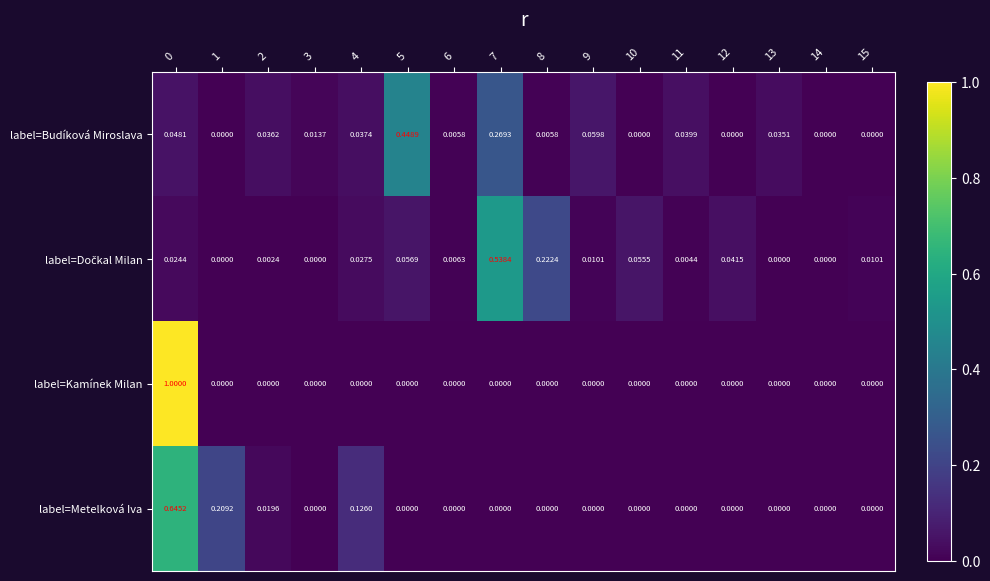

Is the value of label=Kamínek Milan at 0 greater than the value of label=Budíková Miroslava at 4?

Yes